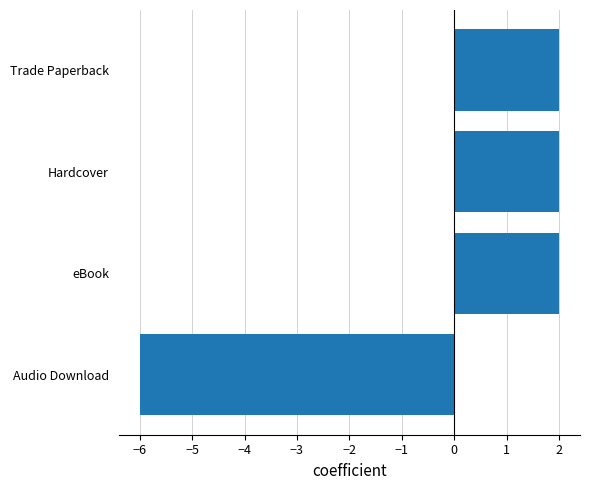

Reading bottom to top, transcribe all the data shown in this chart.

-6	2	2	2